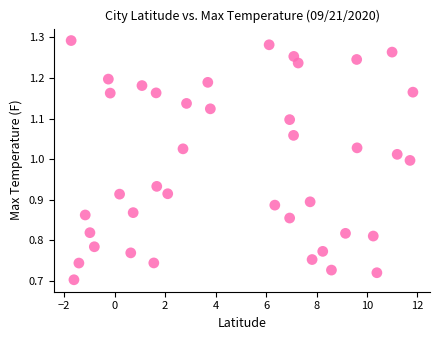

What is the range of X values (max minus min)?

13.5